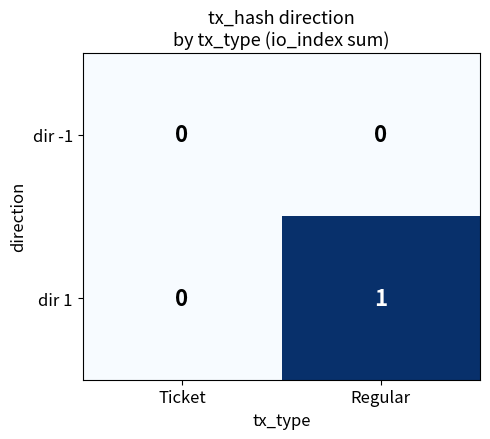

Where is dir 1 nearest to the value 0?

Ticket